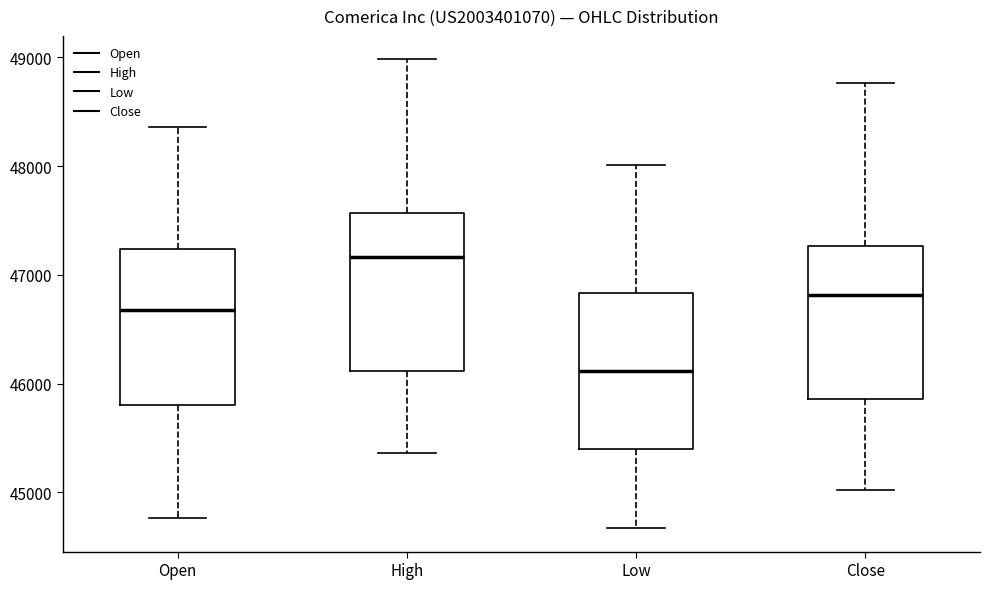

Which box has the highest median line?

High